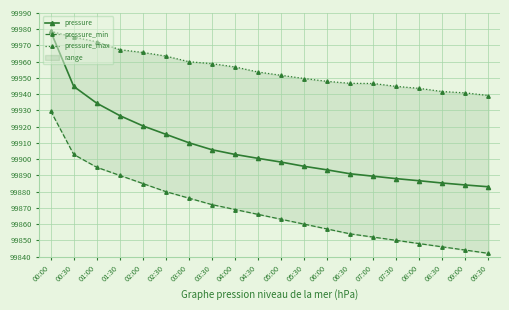

Where does the pressure series first go above 99900?

00:00